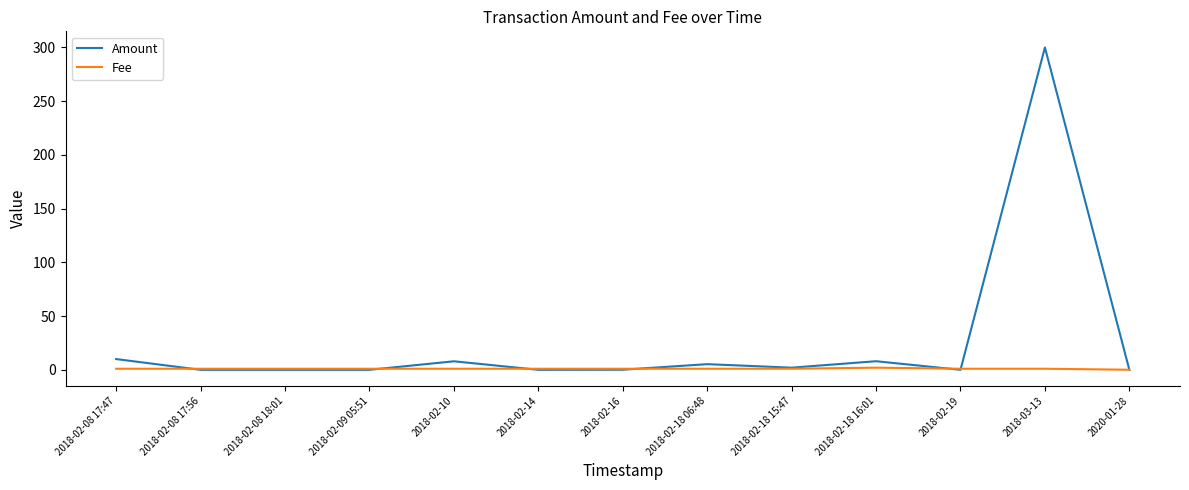

Which category has the highest value across all series?

2018-03-13